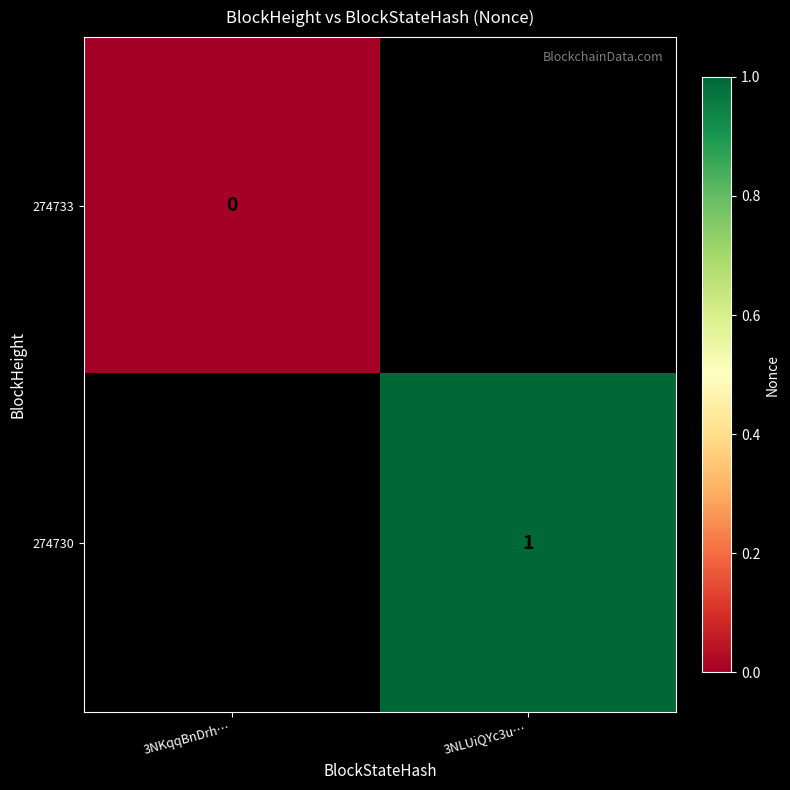

How many distinct data groups are displayed?

2